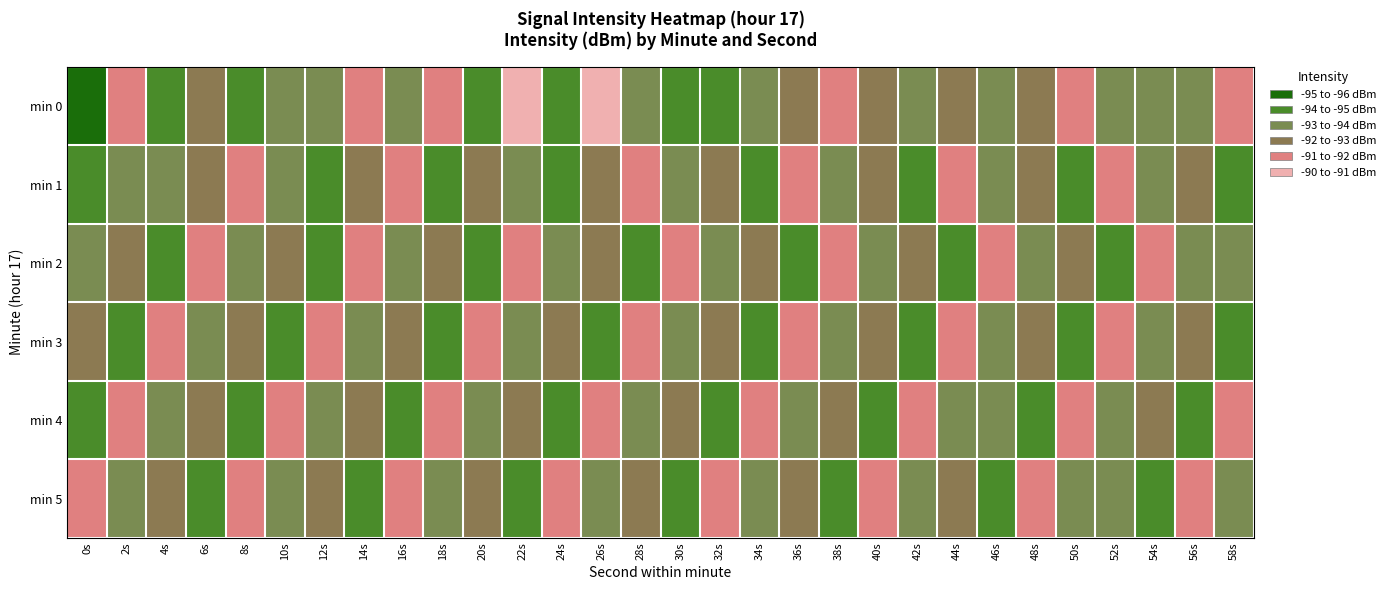

At which category is the sum across all series the highest?

0s